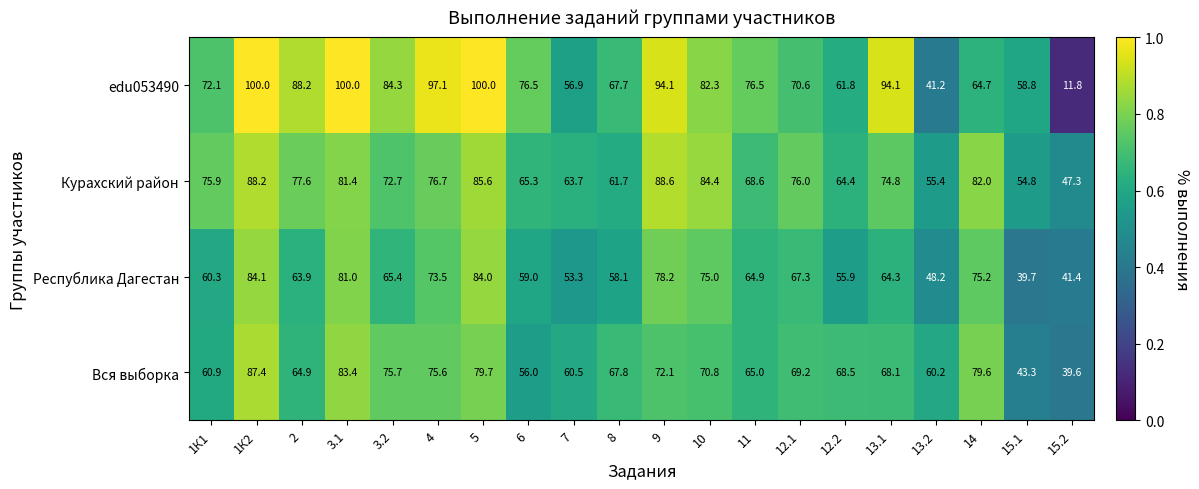

What is the total value across all series at 12.1?

283.1